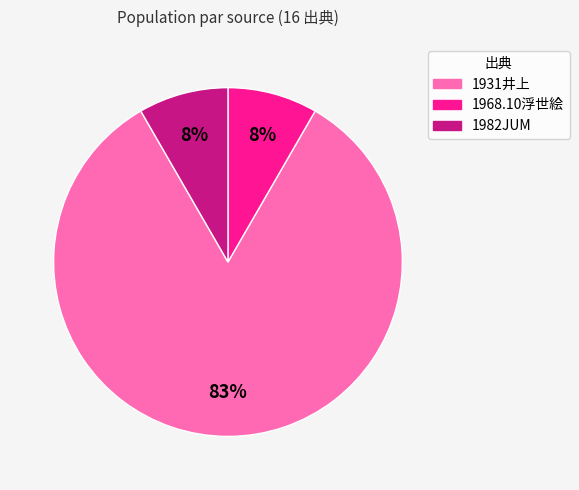

Is there any slice that represents more than half of the pie?

Yes